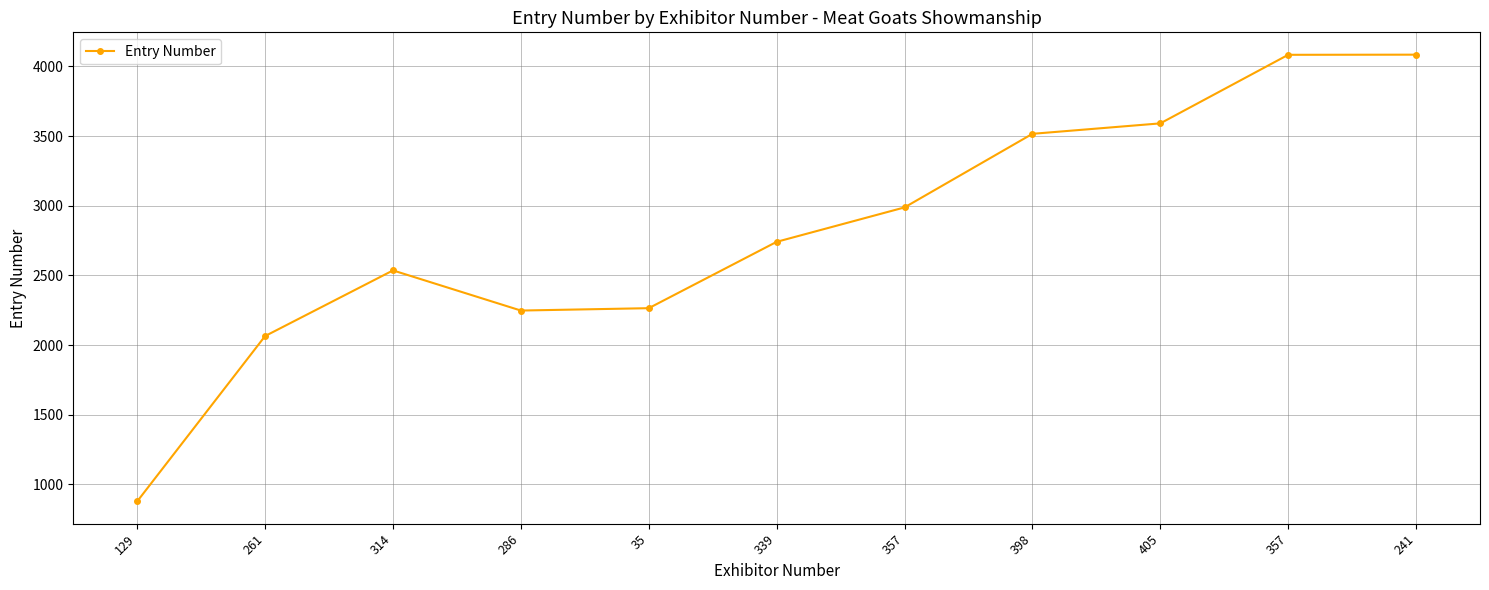

How many lines are shown in the chart?

1